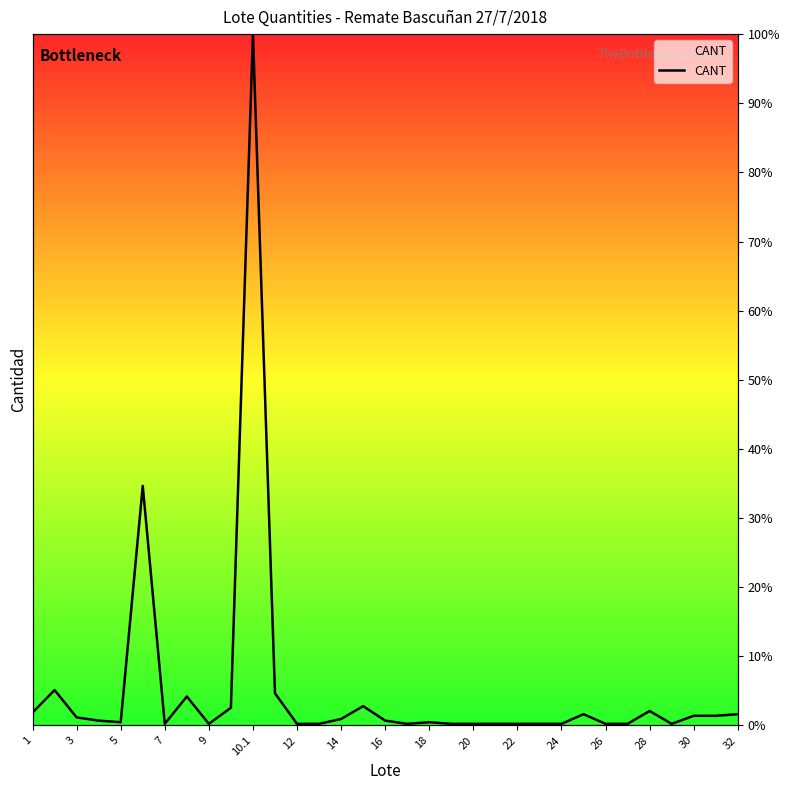

How many interior local valleys (lower than both neighbors) does the data have?

5